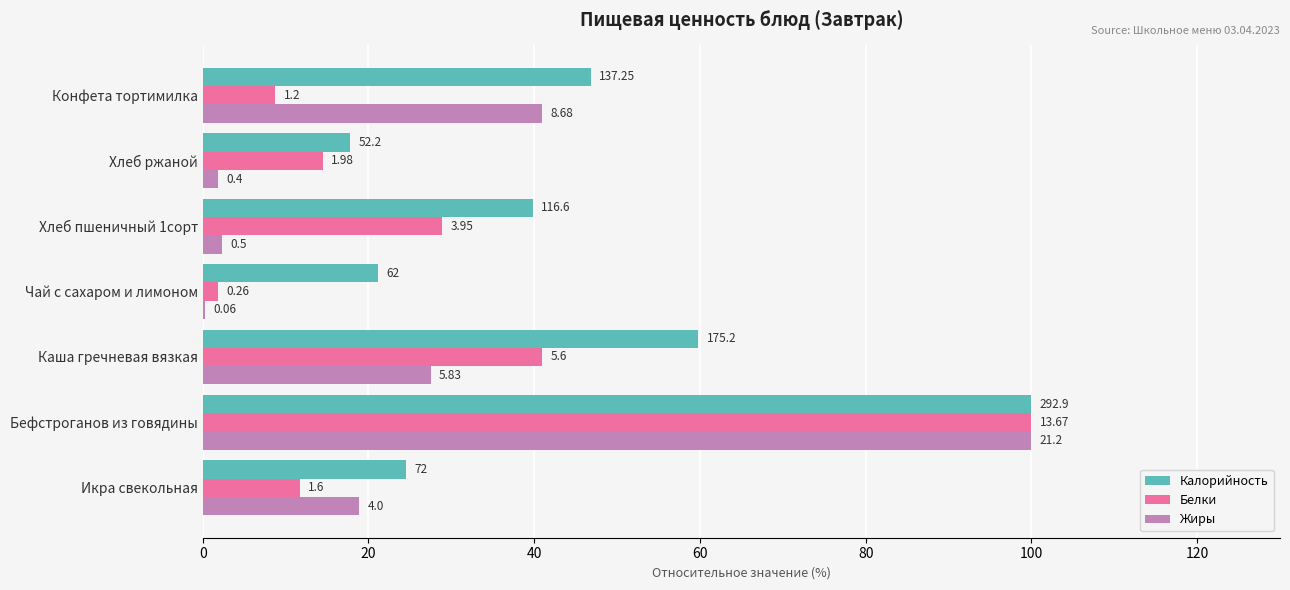

What are all the series names shown in the legend?

Калорийность, Белки, Жиры